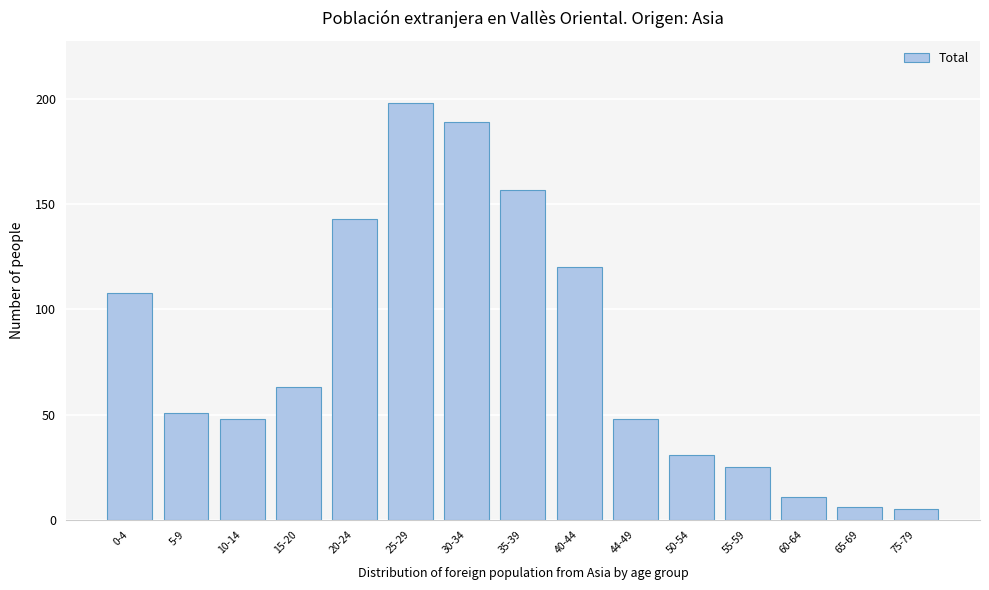

Reading right to left, what are all the values shown in this chart?

75-79=5	65-69=6	60-64=11	55-59=25	50-54=31	44-49=48	40-44=120	35-39=157	30-34=189	25-29=198	20-24=143	15-20=63	10-14=48	5-9=51	0-4=108